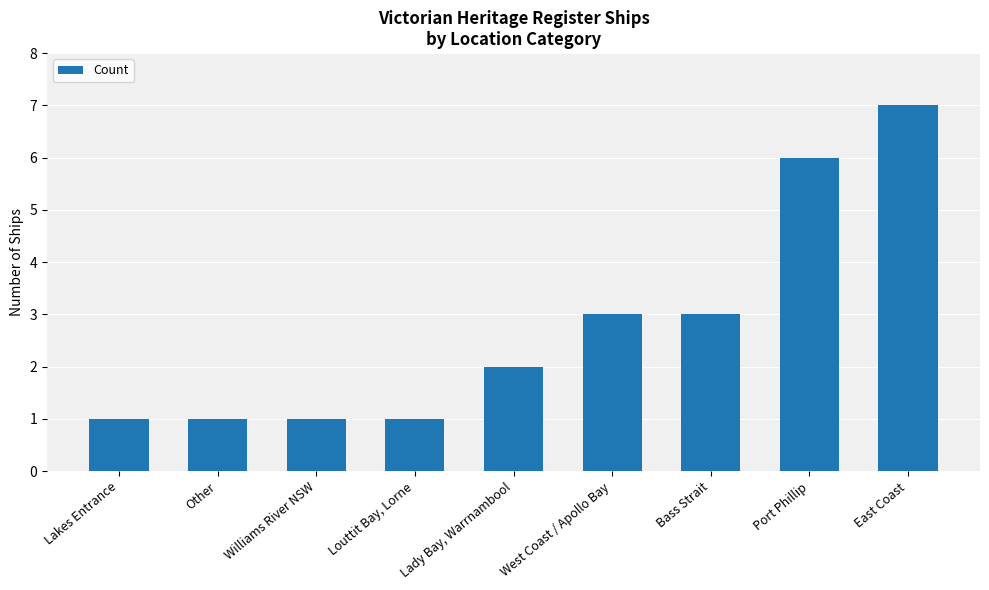

True or false: the data shows 10 at Port Phillip.

False